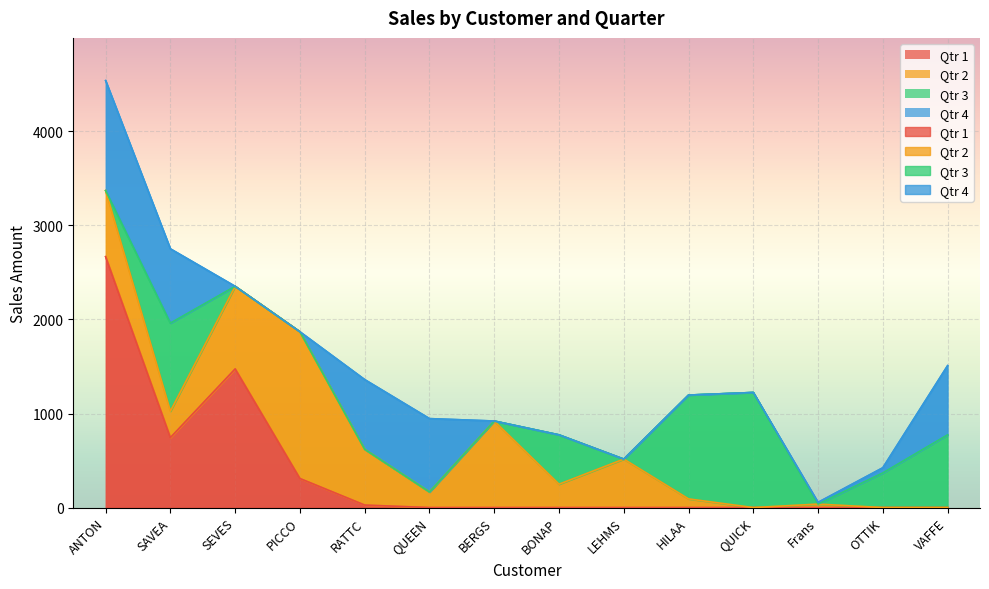

Rank the series at VAFFE from lowest to highest value.

Qtr 1, Qtr 2, Qtr 4, Qtr 3